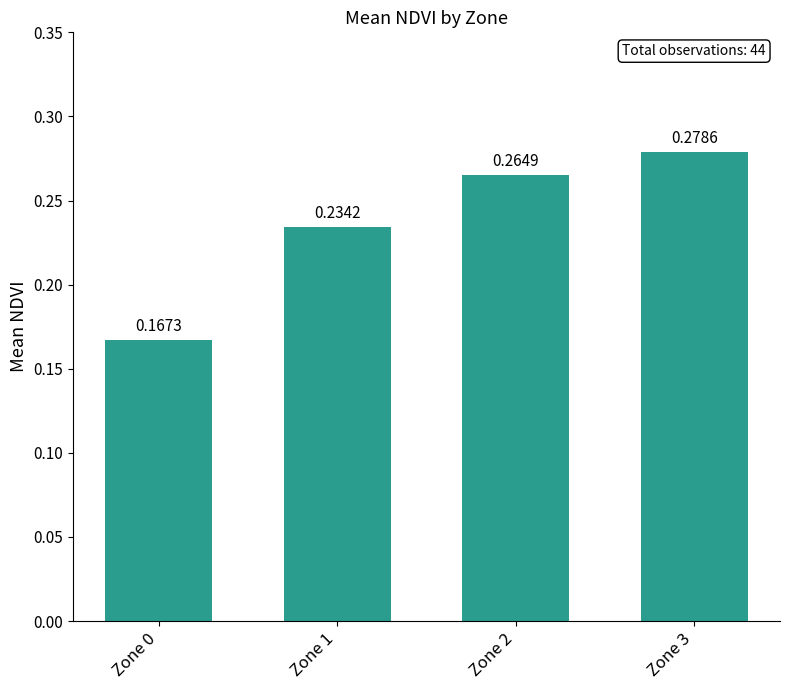

True or false: the data shows 0.3 at Zone 0.

False